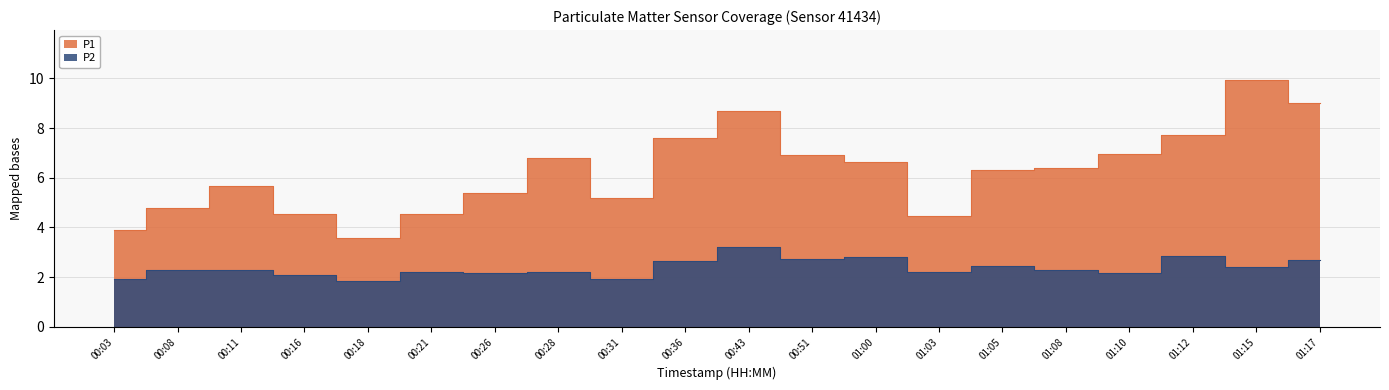

At which category is the sum across all series the highest?

01:15